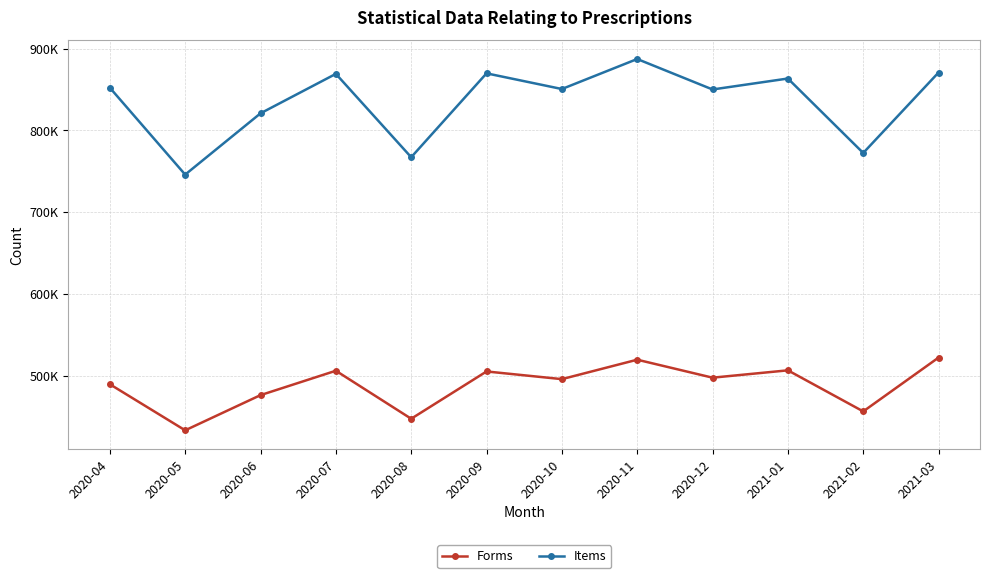

What are all the series names shown in the legend?

Forms, Items